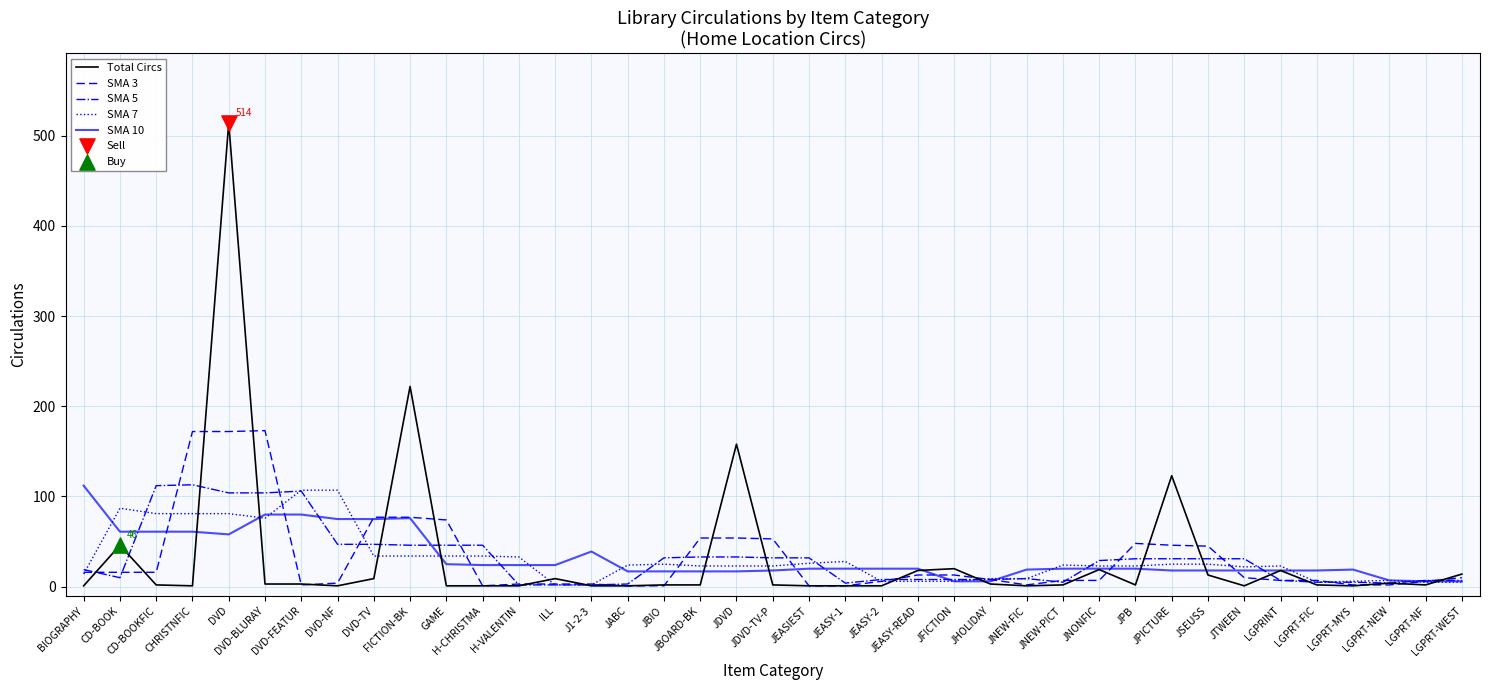

At which category is the sum across all series the highest?

DVD